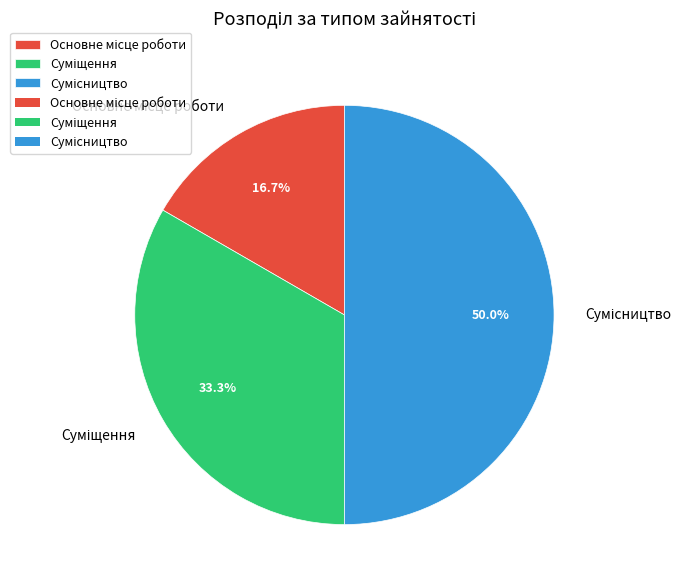

How many slices are in this pie chart?

3